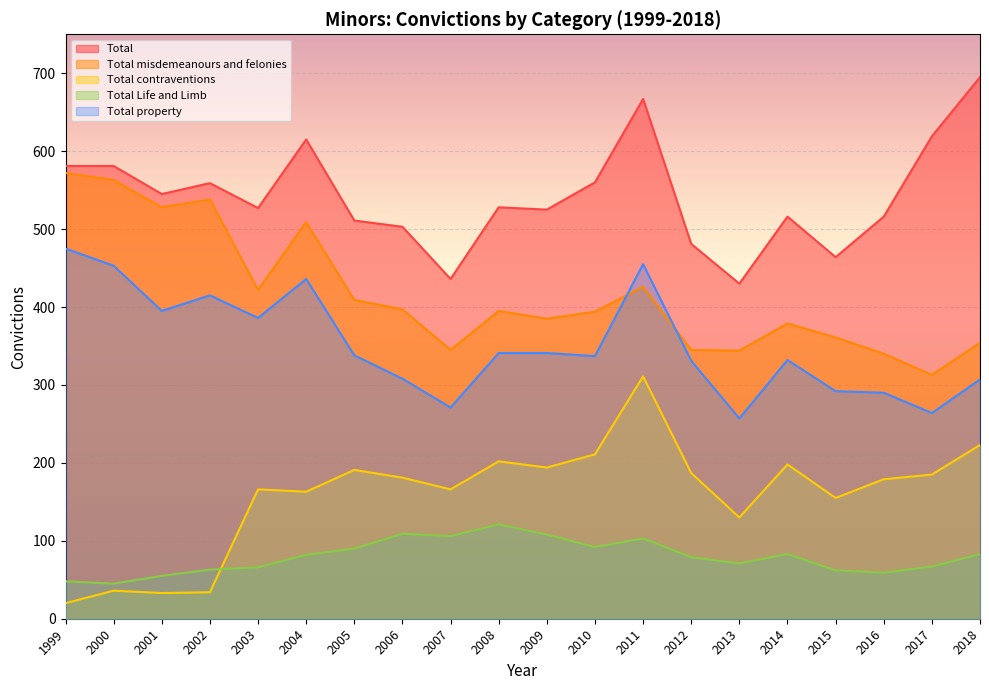

What is the value of the Total property point at the 2nd from the left?

453